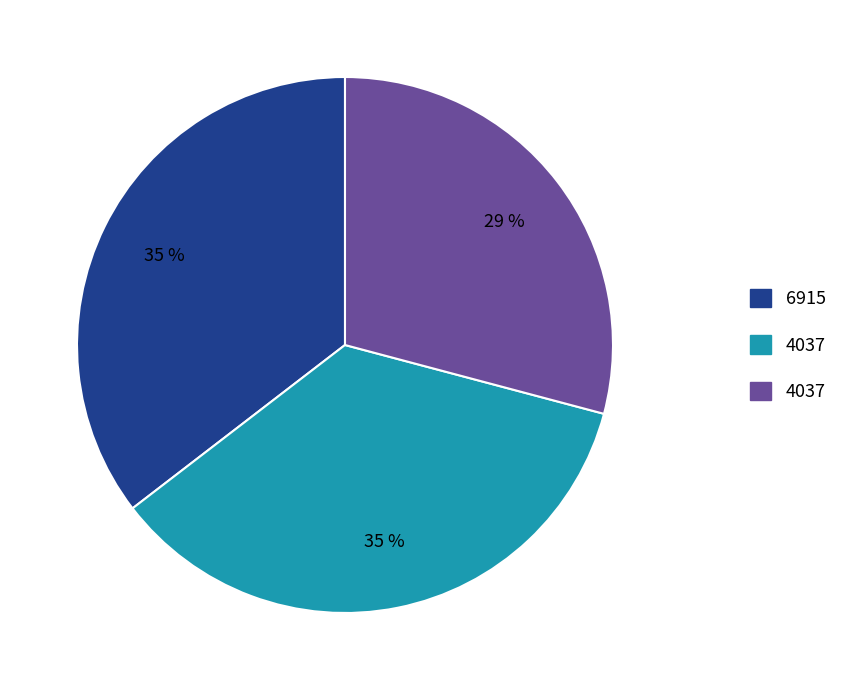

How many slices are in this pie chart?

3